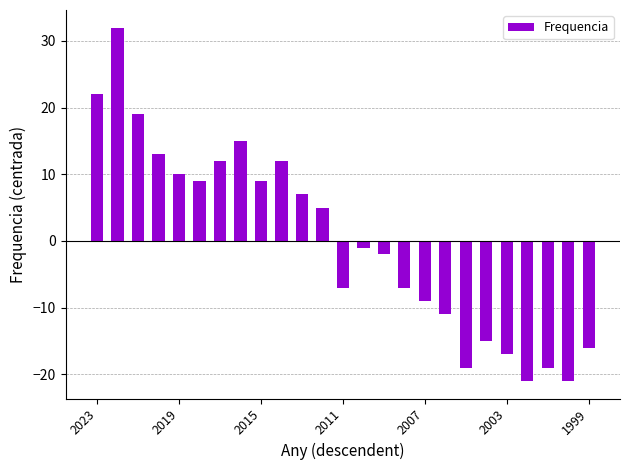

Does the chart contain any negative values?

Yes